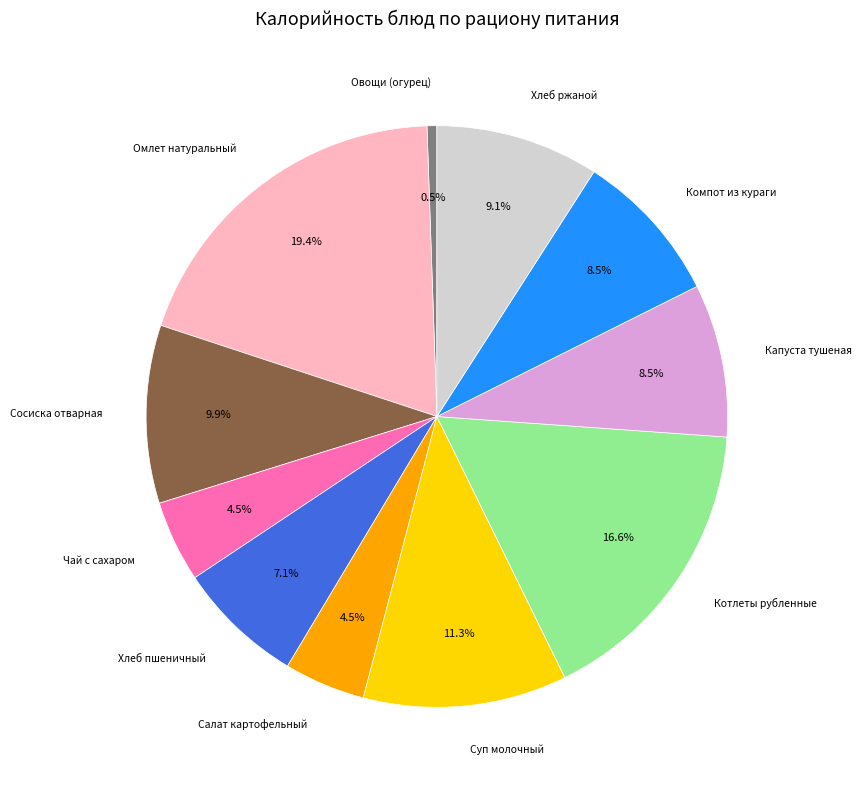

Is there a majority slice in this chart?

No